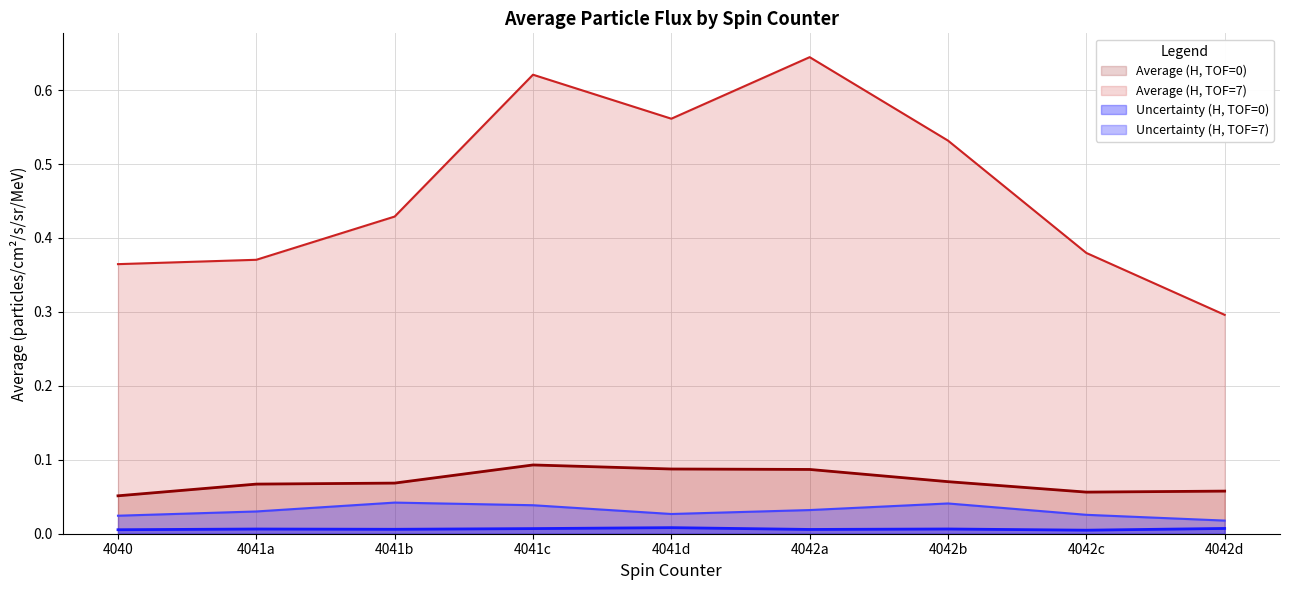

True or false: Average (H, TOF=7) has a value of 0.6 at 4041b.

False